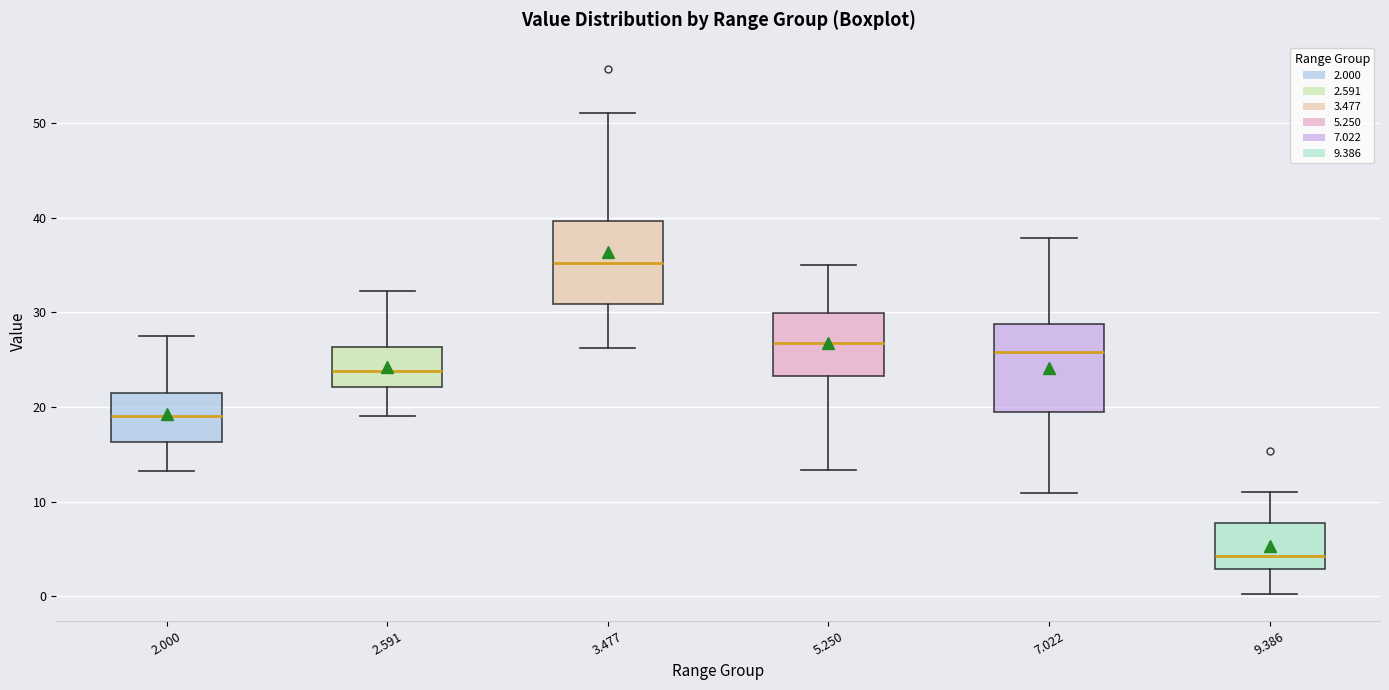

Which box's median line is the highest?

3.477